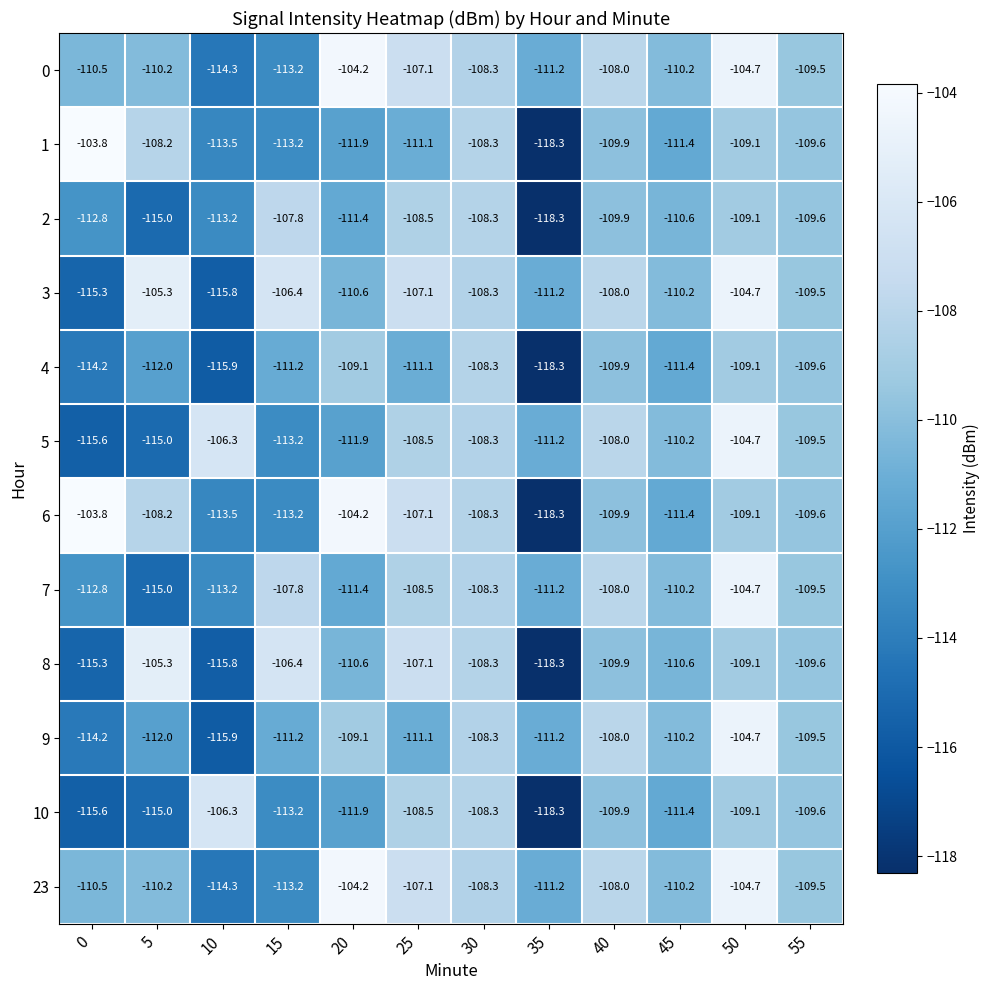

Where does the 2 series first go above -109?

15